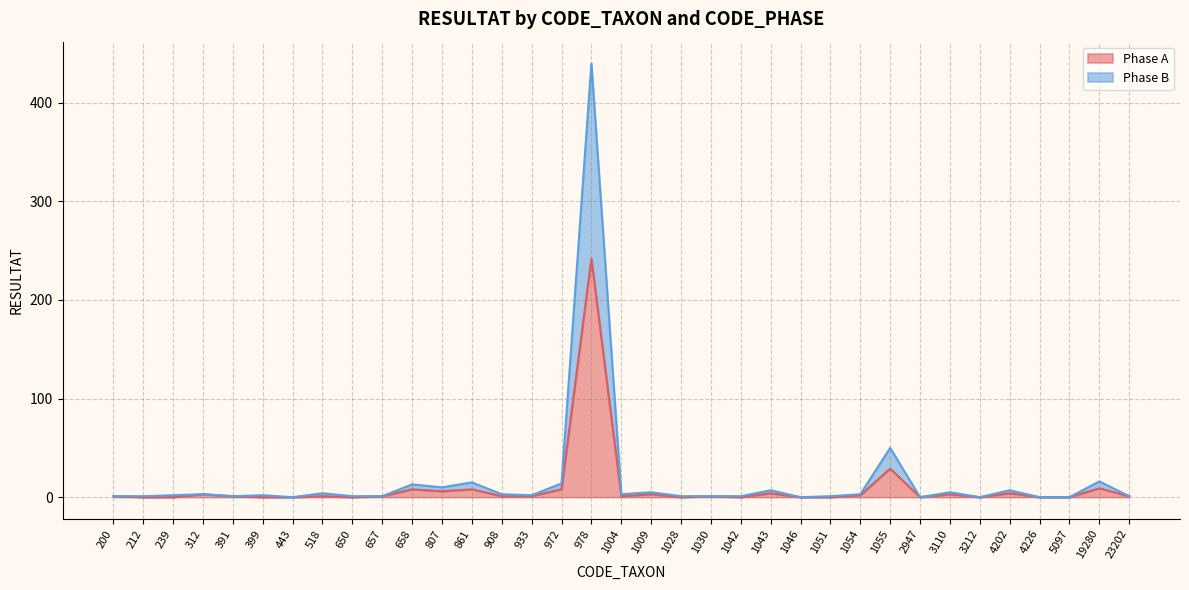

Where is the first local minimum for Phase A?

650